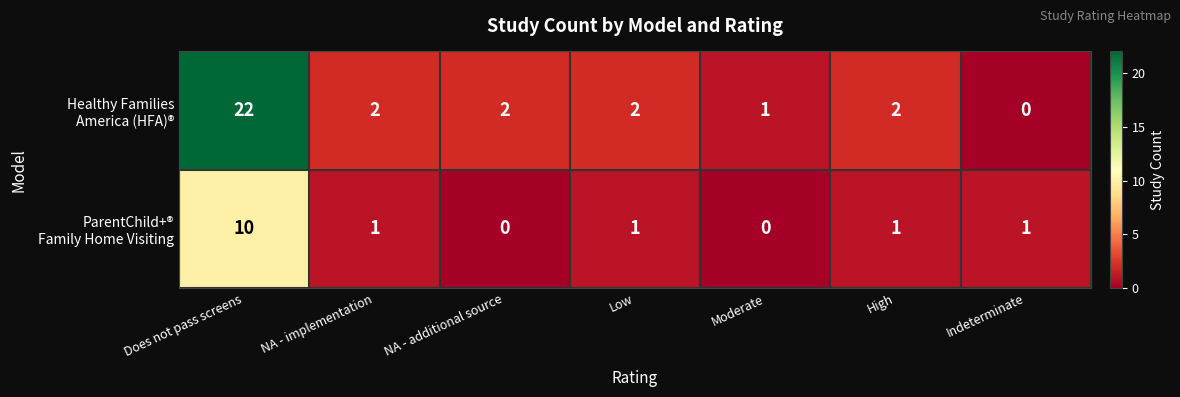

At which category is the sum across all series the highest?

Does not pass screens